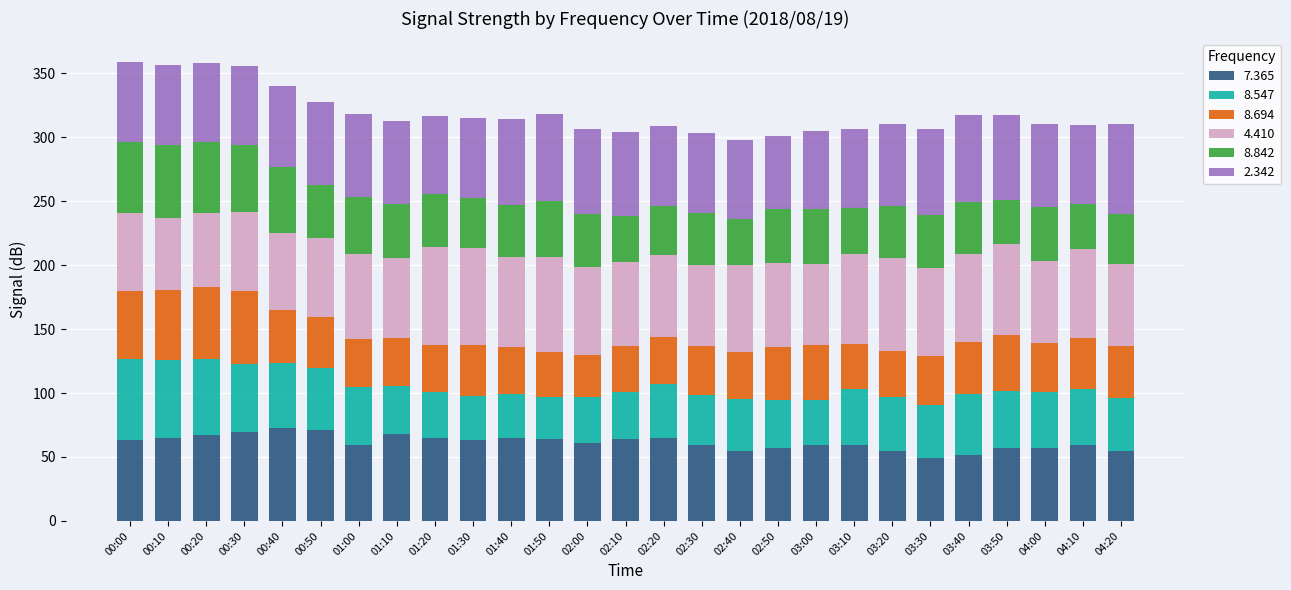

What is the total value across all series at 00:20?

357.7